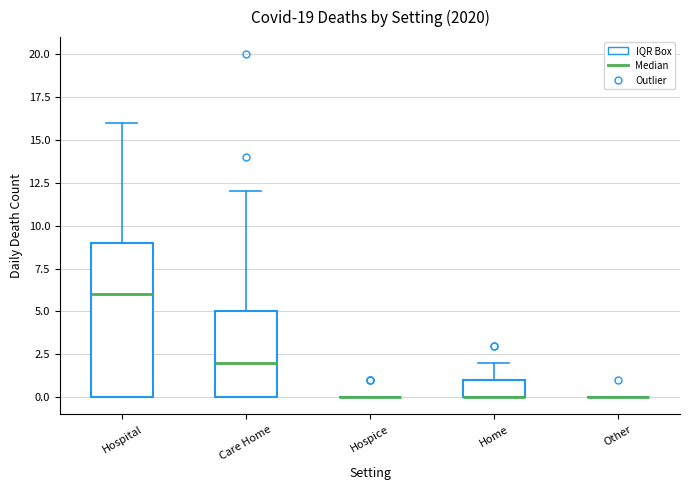

Reading left to right, read every box against the y-axis: the position of its median line, the range the box covers, and the ends of its whiskers. The values are not printed on the chart, so give them approximately, as read against the axis.

Hospital: median 6, box 0 to 9, whiskers 0 to 16
Care Home: median 2, box 0 to 5, whiskers 0 to 12
Hospice: box collapsed to a line at 0, whiskers 0 to 0
Home: median 0 (drawn on the box's lower edge), box 0 to 1, whiskers 0 to 2
Other: box collapsed to a line at 0, whiskers 0 to 0